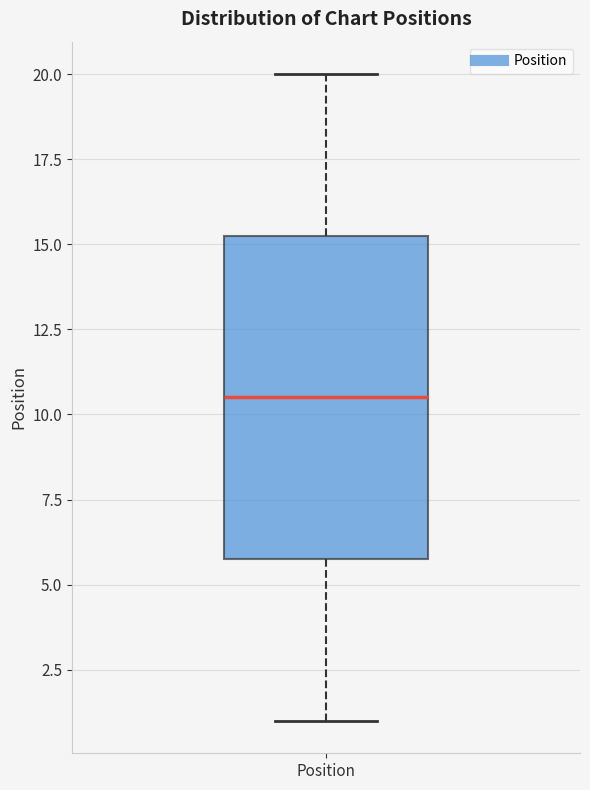

Transcribe this box plot: give where the median line is, the range the box spans, and where the two whiskers end, as read against the y-axis. The values are not printed on the chart, so give them approximately, as read against the axis.

median 10.5, box 6.0 to 15.5, whiskers 1.0 to 20.0